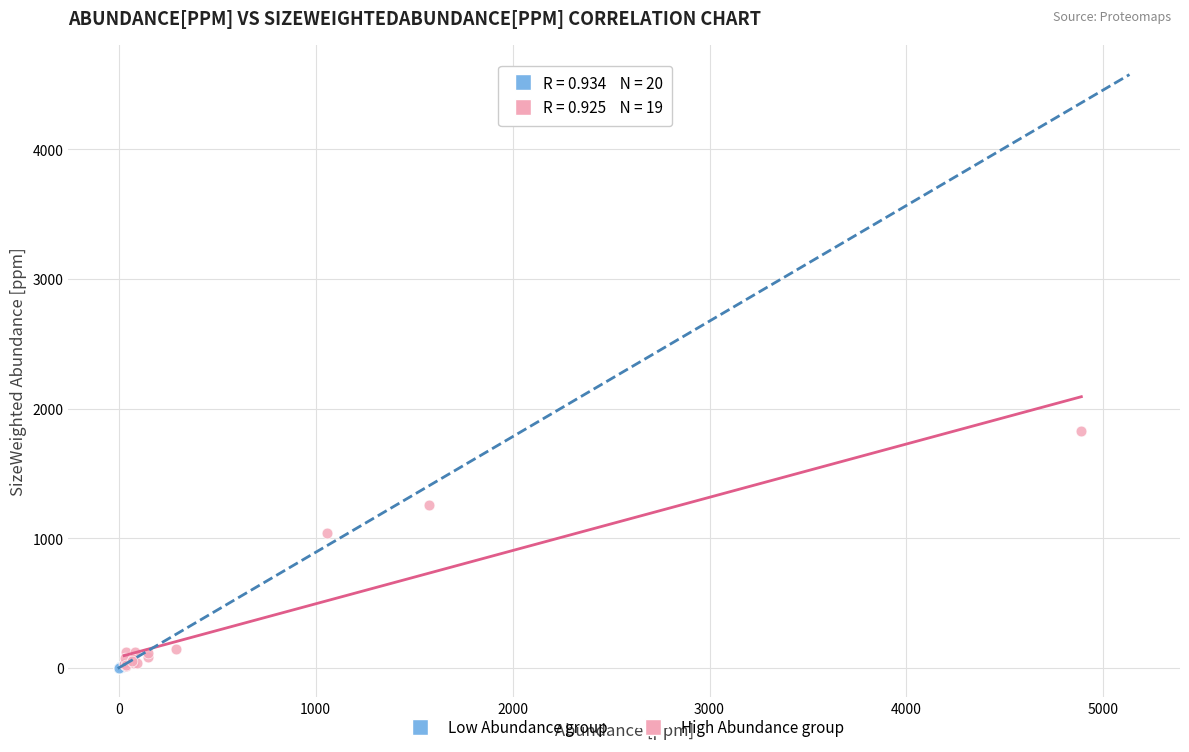

What are all the series names shown in the legend?

Low Abundance group, High Abundance group